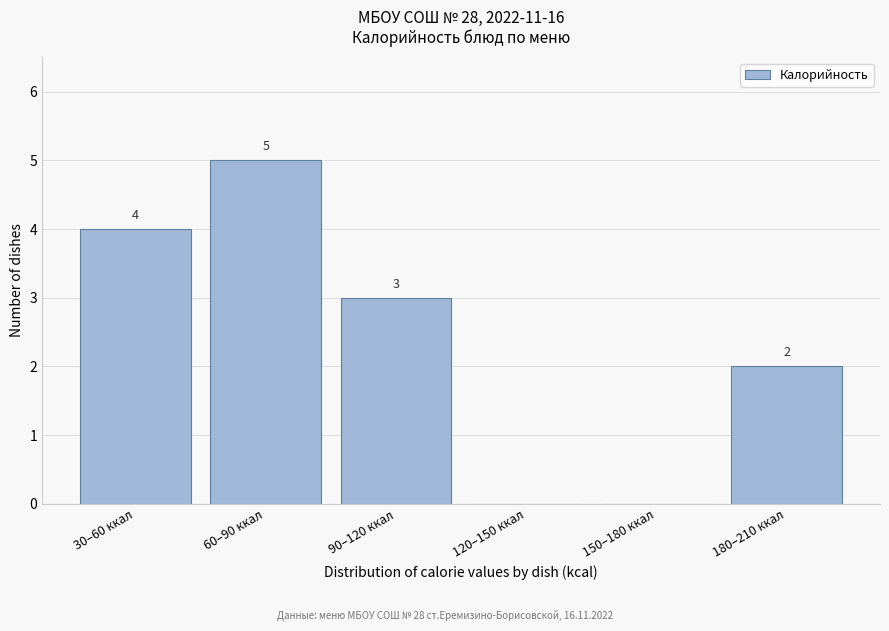

Reading right to left, transcribe all the data shown in this chart.

180–210 ккал=2	150–180 ккал=0	120–150 ккал=0	90–120 ккал=3	60–90 ккал=5	30–60 ккал=4